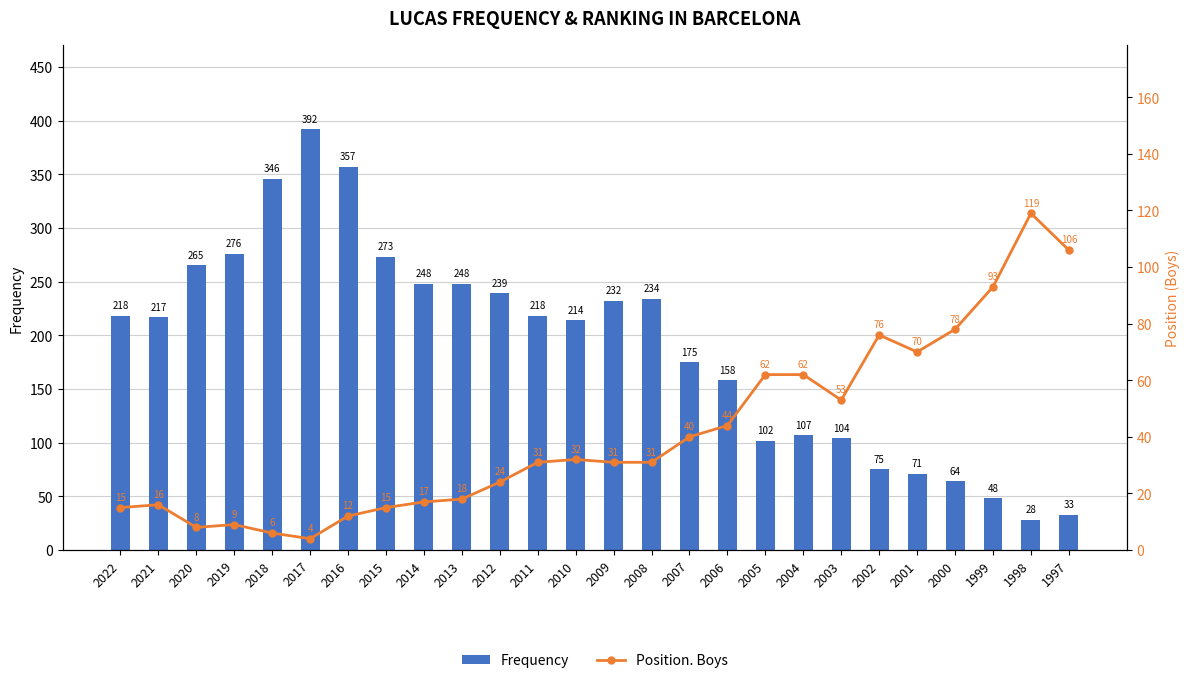

Reading left to right, list all the values displayed in this chart.

Frequency: 2022=218	2021=217	2020=265	2019=276	2018=346	2017=392	2016=357	2015=273	2014=248	2013=248	2012=239	2011=218	2010=214	2009=232	2008=234	2007=175	2006=158	2005=102	2004=107	2003=104	2002=75	2001=71	2000=64	1999=48	1998=28	1997=33
Position. Boys: 2022=15	2021=16	2020=8	2019=9	2018=6	2017=4	2016=12	2015=15	2014=17	2013=18	2012=24	2011=31	2010=32	2009=31	2008=31	2007=40	2006=44	2005=62	2004=62	2003=53	2002=76	2001=70	2000=78	1999=93	1998=119	1997=106